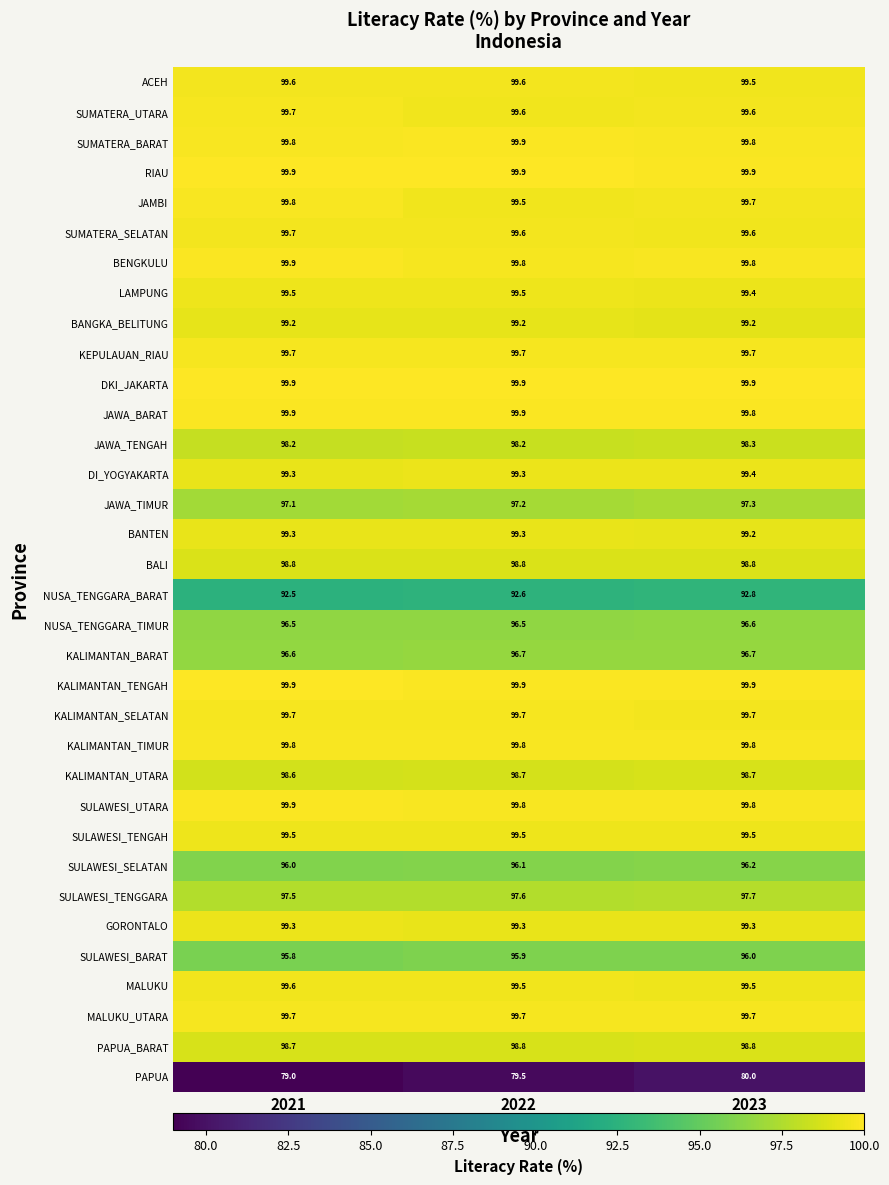

How many SUMATERA_BARAT values are between 99 and 100?

3